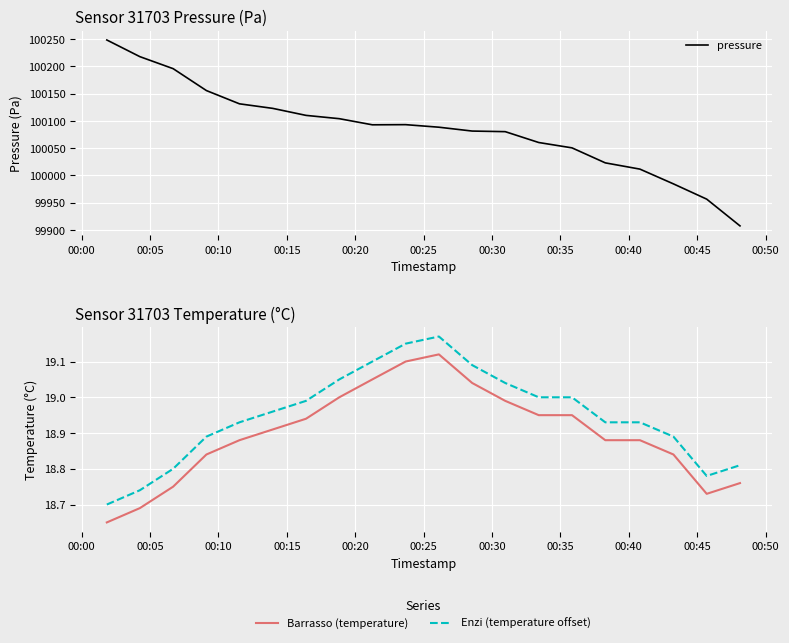

True or false: Enzi (temperature offset) and Barrasso (temperature) cross at least once.

False